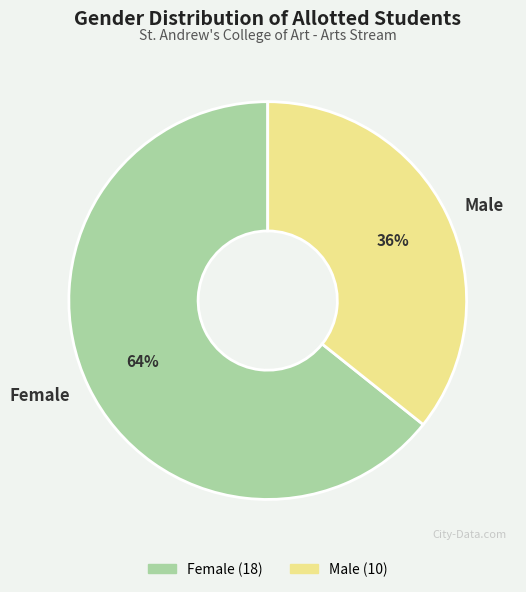

How many segments does this pie chart have?

2